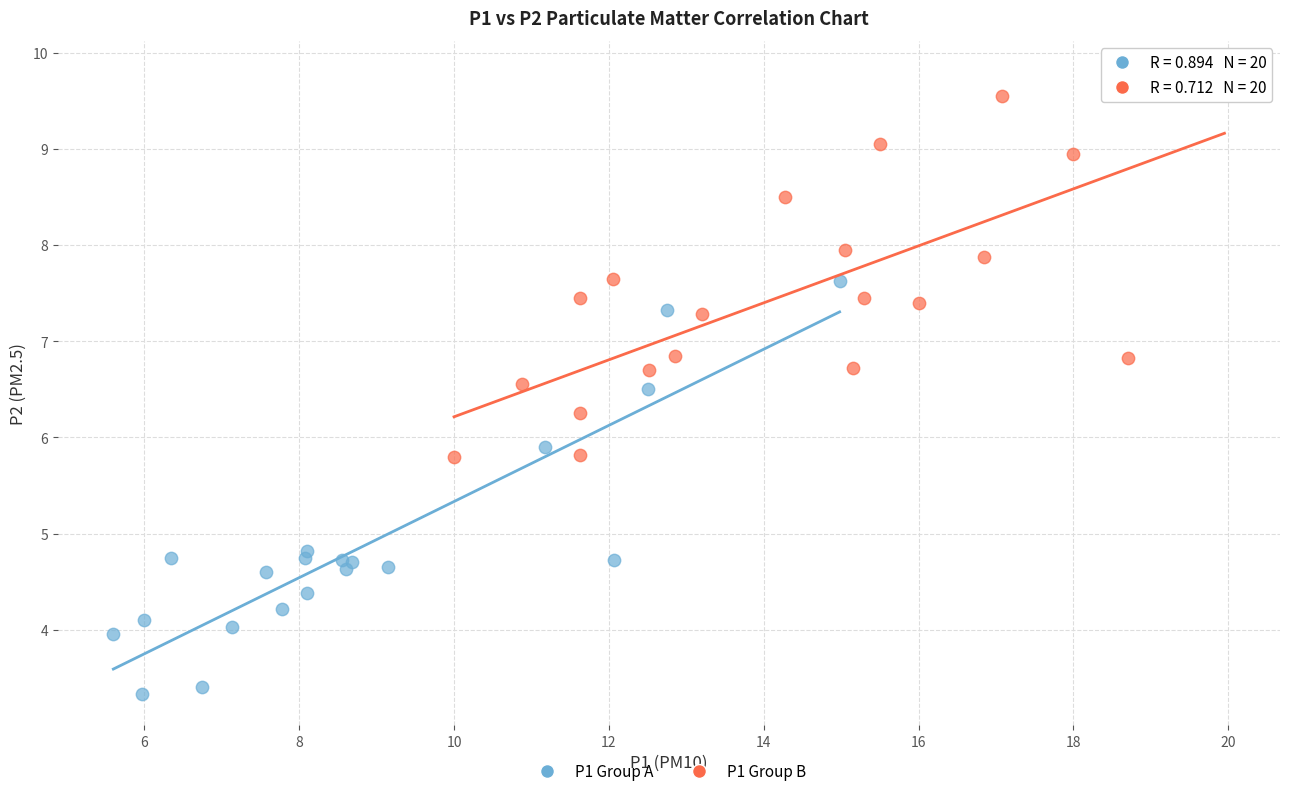

Which series contains the highest Y value?

P1 Group B